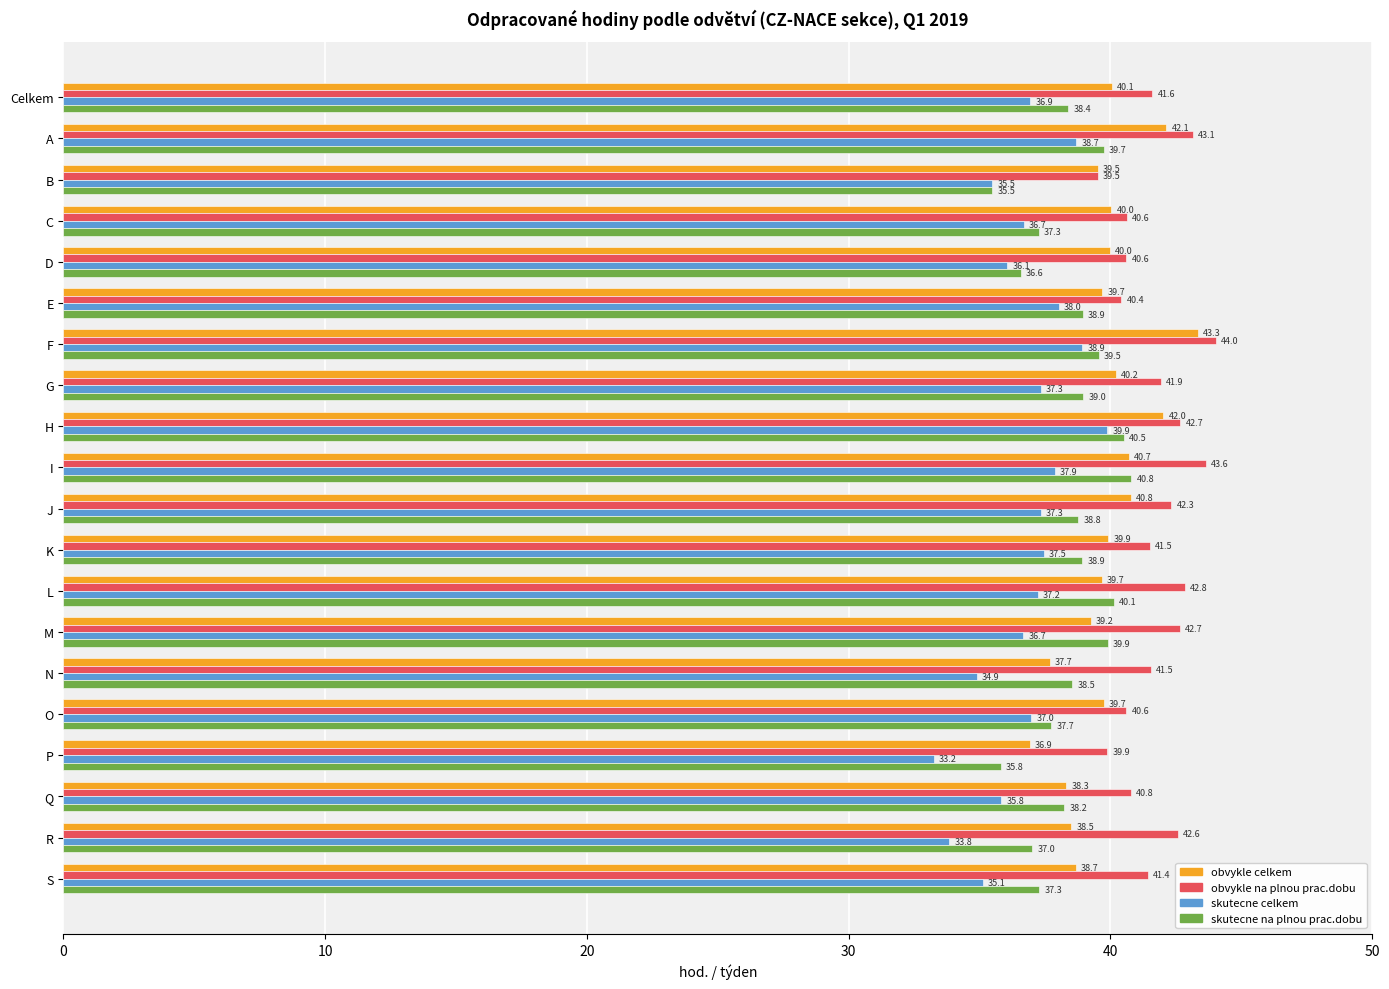

What is the minimum value shown in the chart?

33.2